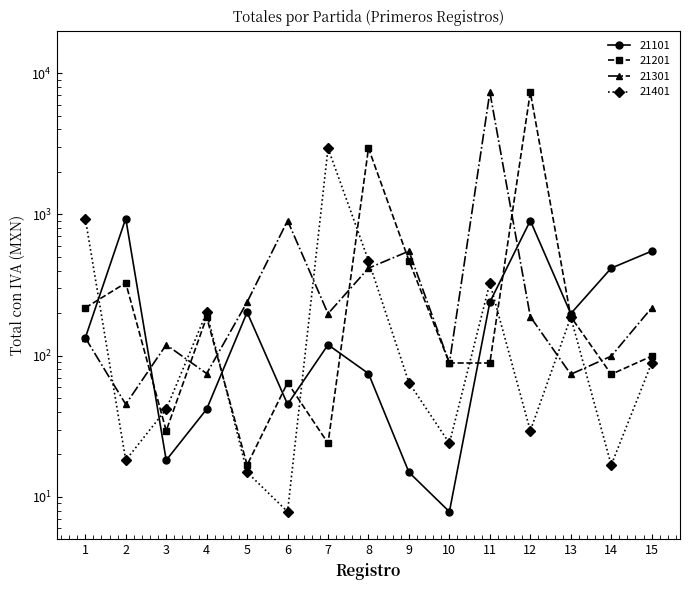

The 21401 series shows 27.3 at 14. True or false?

False